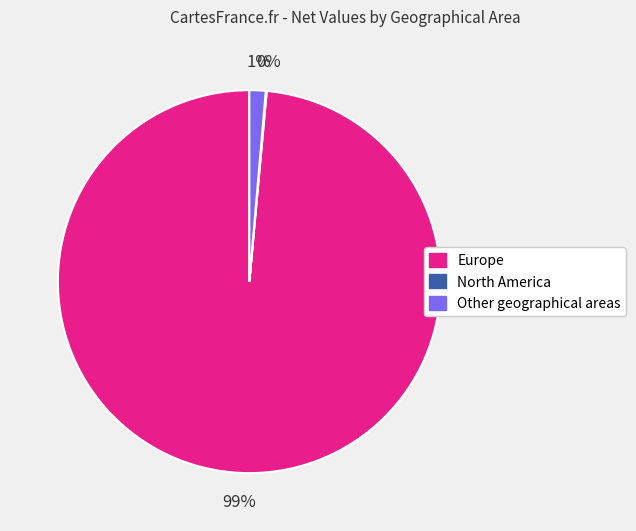

The Other geographical areas slice represents 1% of the pie. True or false?

True